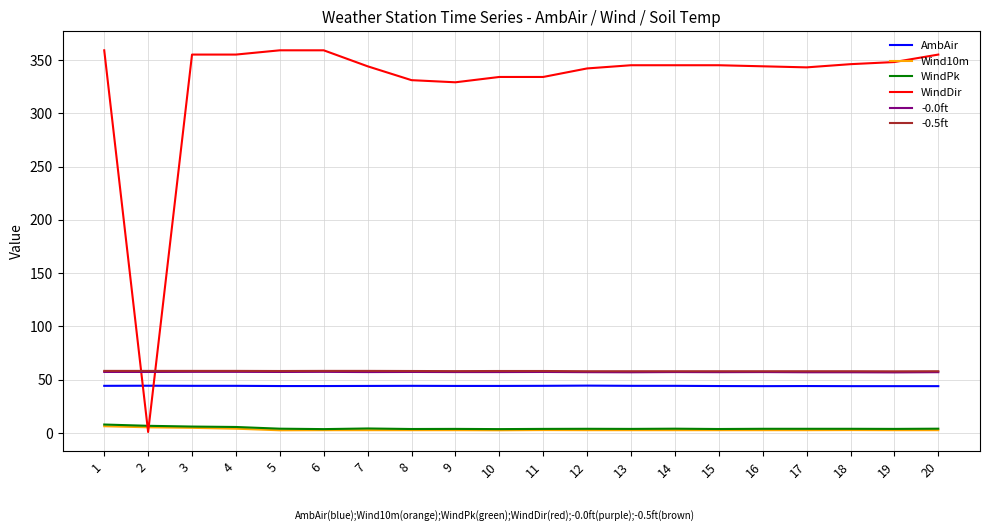

What is the minimum value for -0.5ft?

57.9